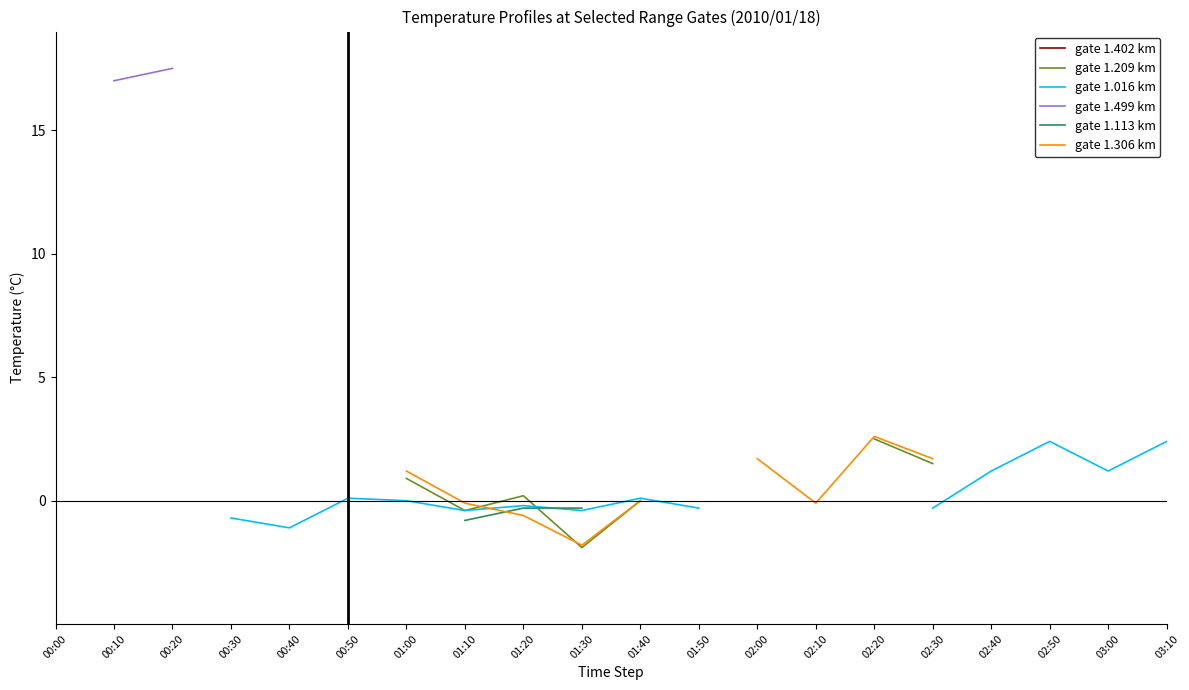

True or false: gate 1.306 km and gate 1.209 km intersect in this chart.

True